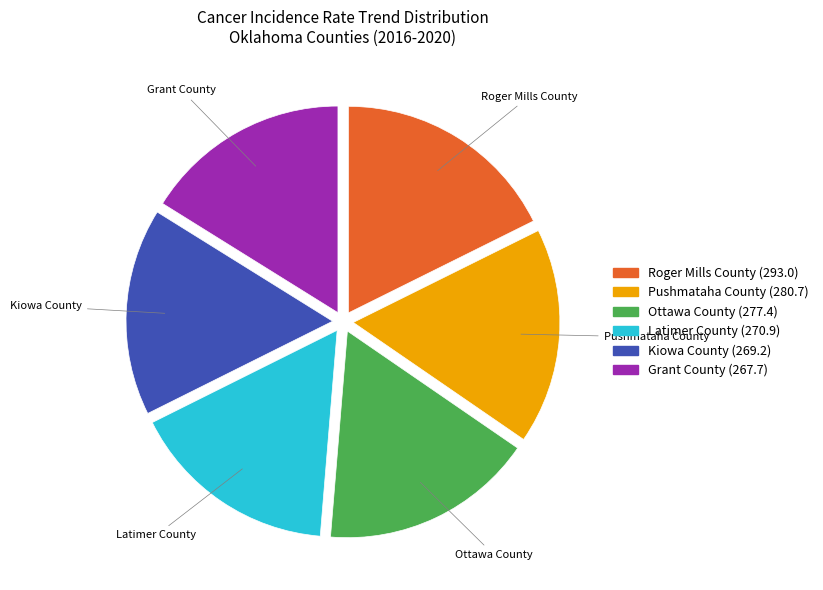

Is there a majority slice in this chart?

No